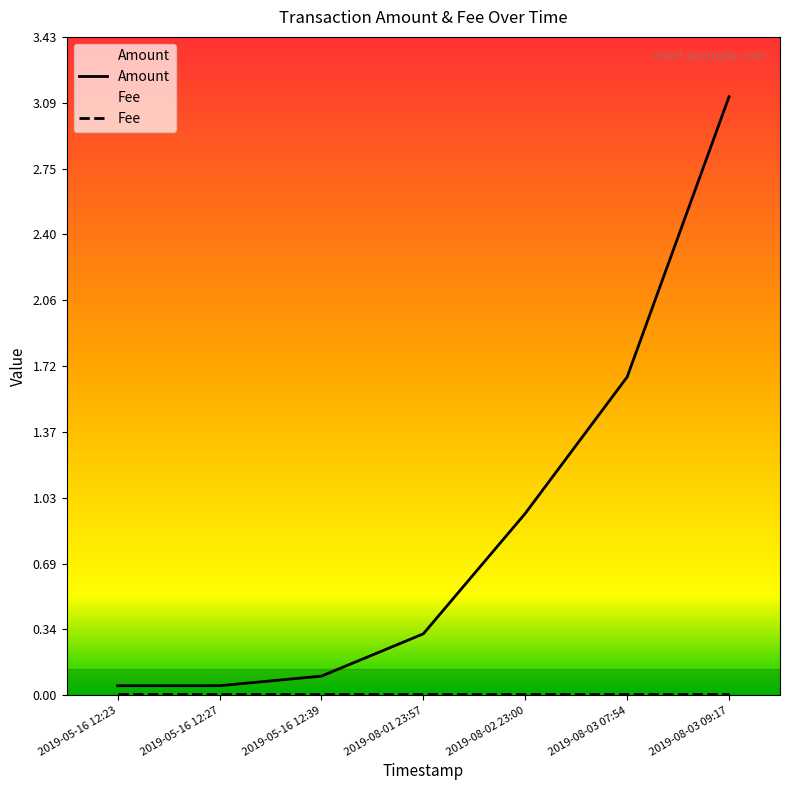

What is the greatest value displayed?

3.1